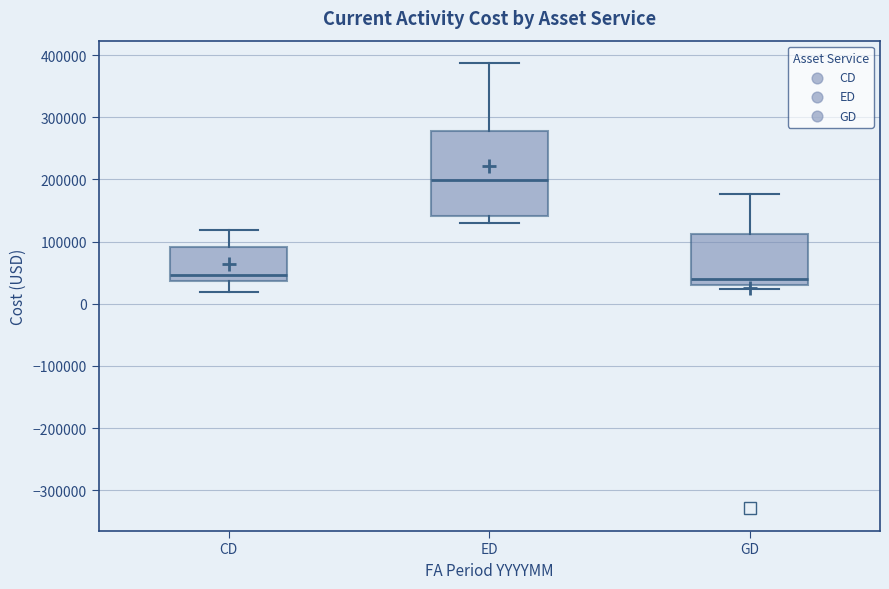

Where does the upper whisker of the box for GD end on the y-axis? The values are not printed on the chart, so give them approximately, as read against the axis.

180000